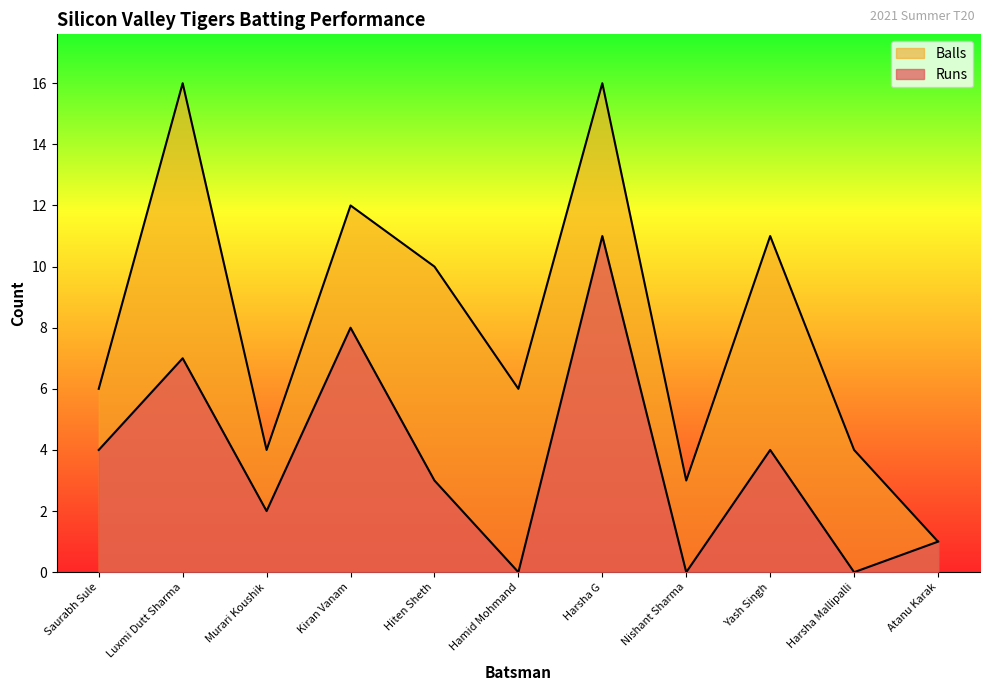

Reading left to right, transcribe all the data shown in this chart.

Runs: 4	7	2	8	3	0	11	0	4	0	1
Balls: 6	16	4	12	10	6	16	3	11	4	1